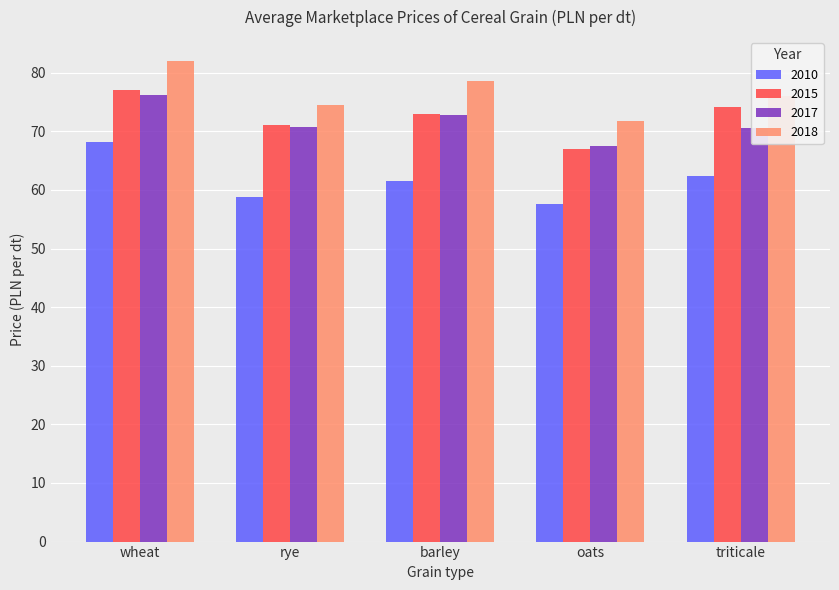

Which series has the widest spread of values?

2010